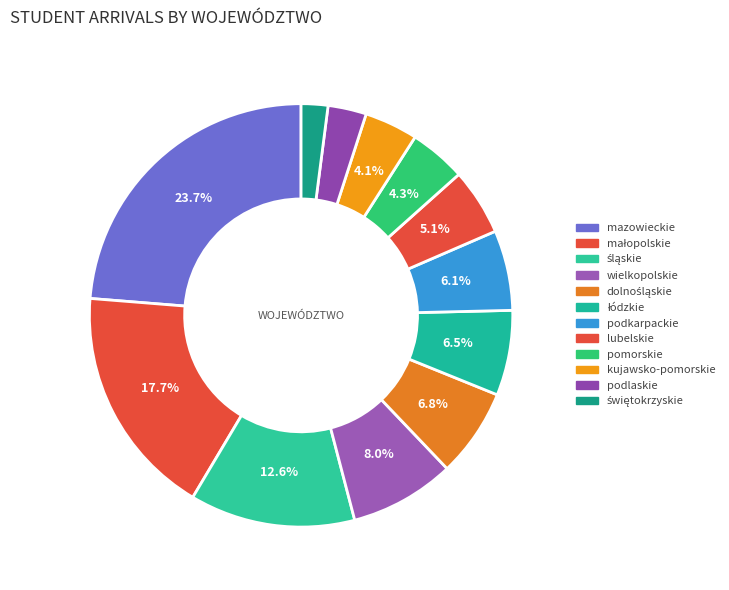

What portion of the pie excludes podlaskie?

97.1%